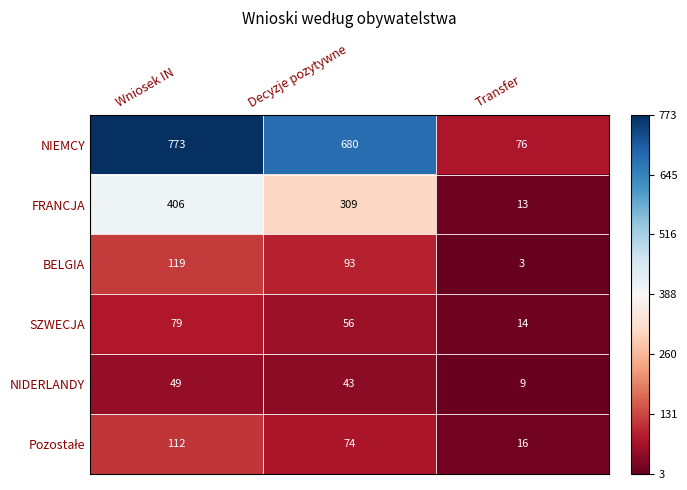

How many FRANCJA values are between 13 and 406?

3